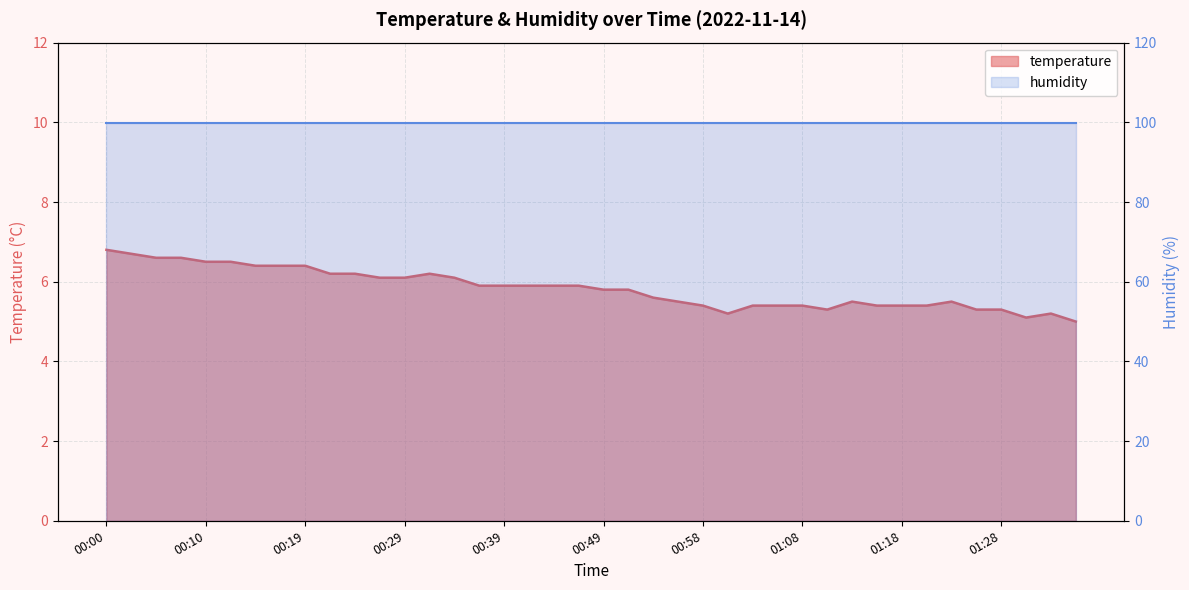

At which category does the data reach its first local valley?

01:01